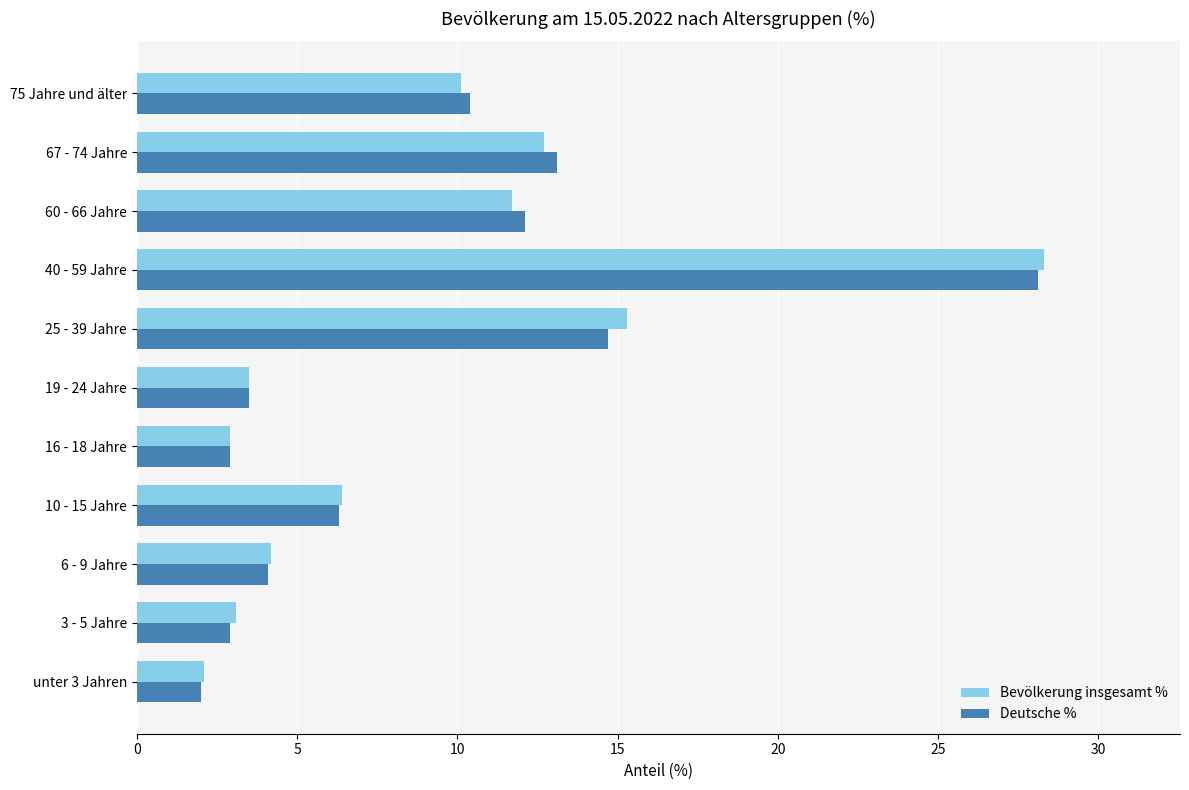

How many data points in Deutsche % are less than 6?

5